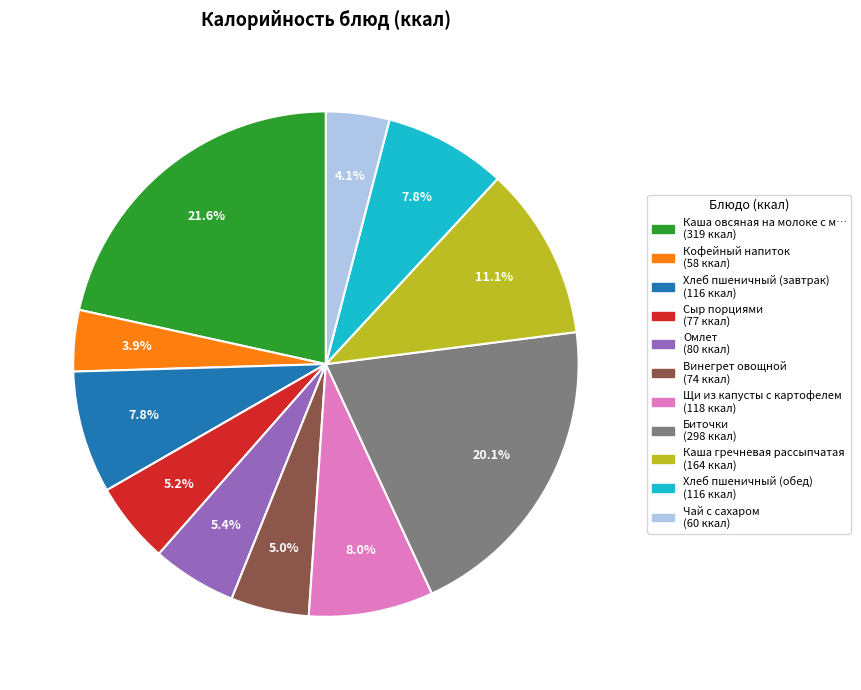

Is there a majority slice in this chart?

No